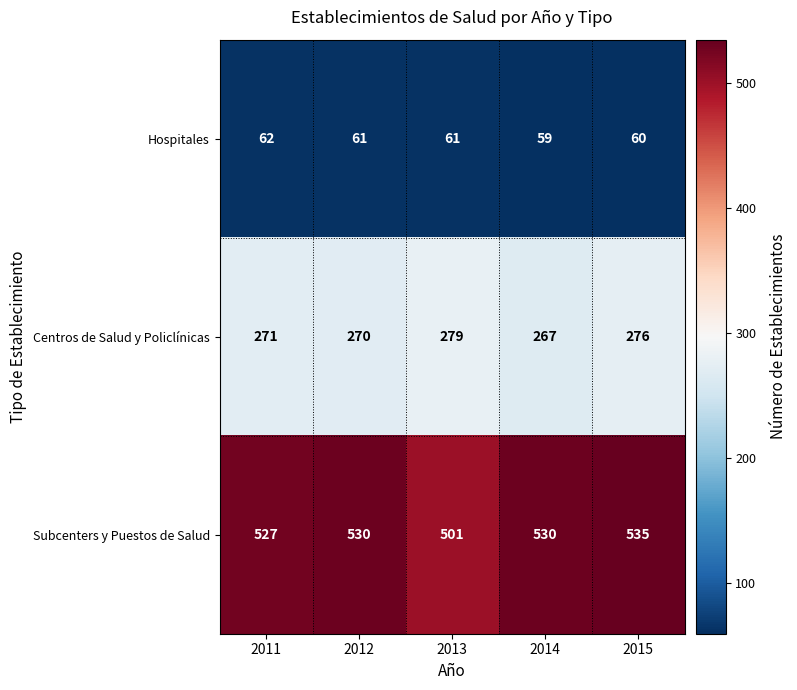

Rank the series by their maximum value, from lowest to highest.

Hospitales, Centros de Salud y Policlínicas, Subcenters y Puestos de Salud